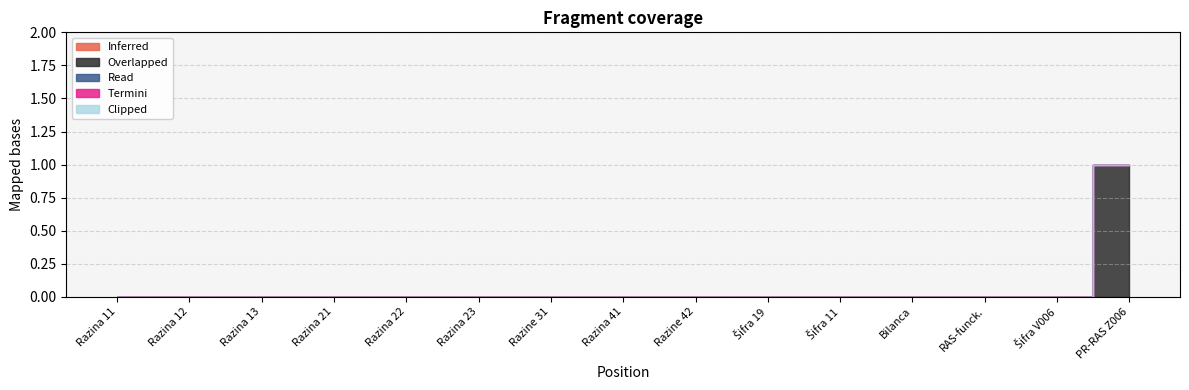

Is the value of Inferred at 12 greater than the value of Termini at 10?

No